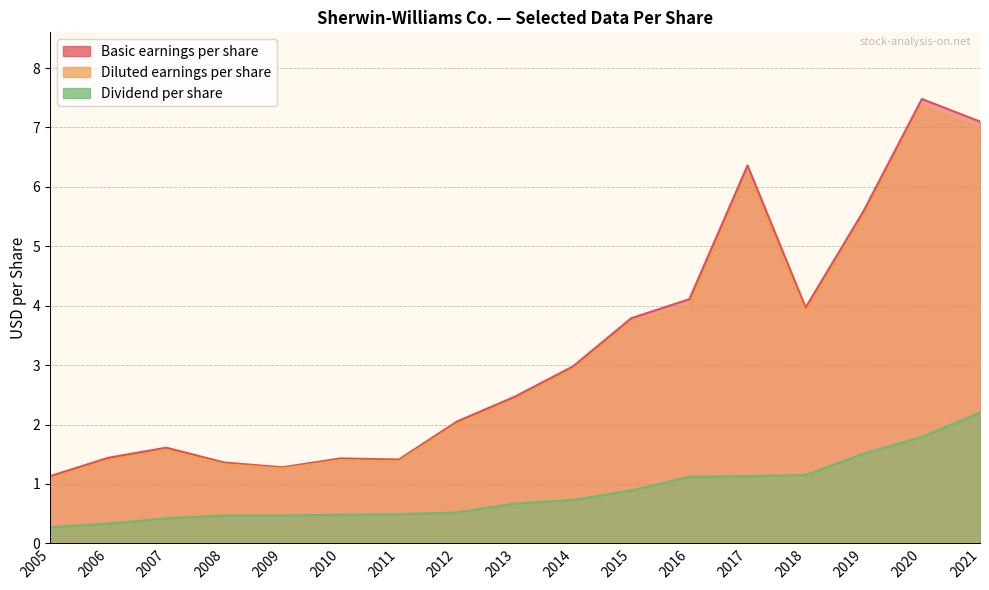

At which label is Dividend per share closest to 1?

2015